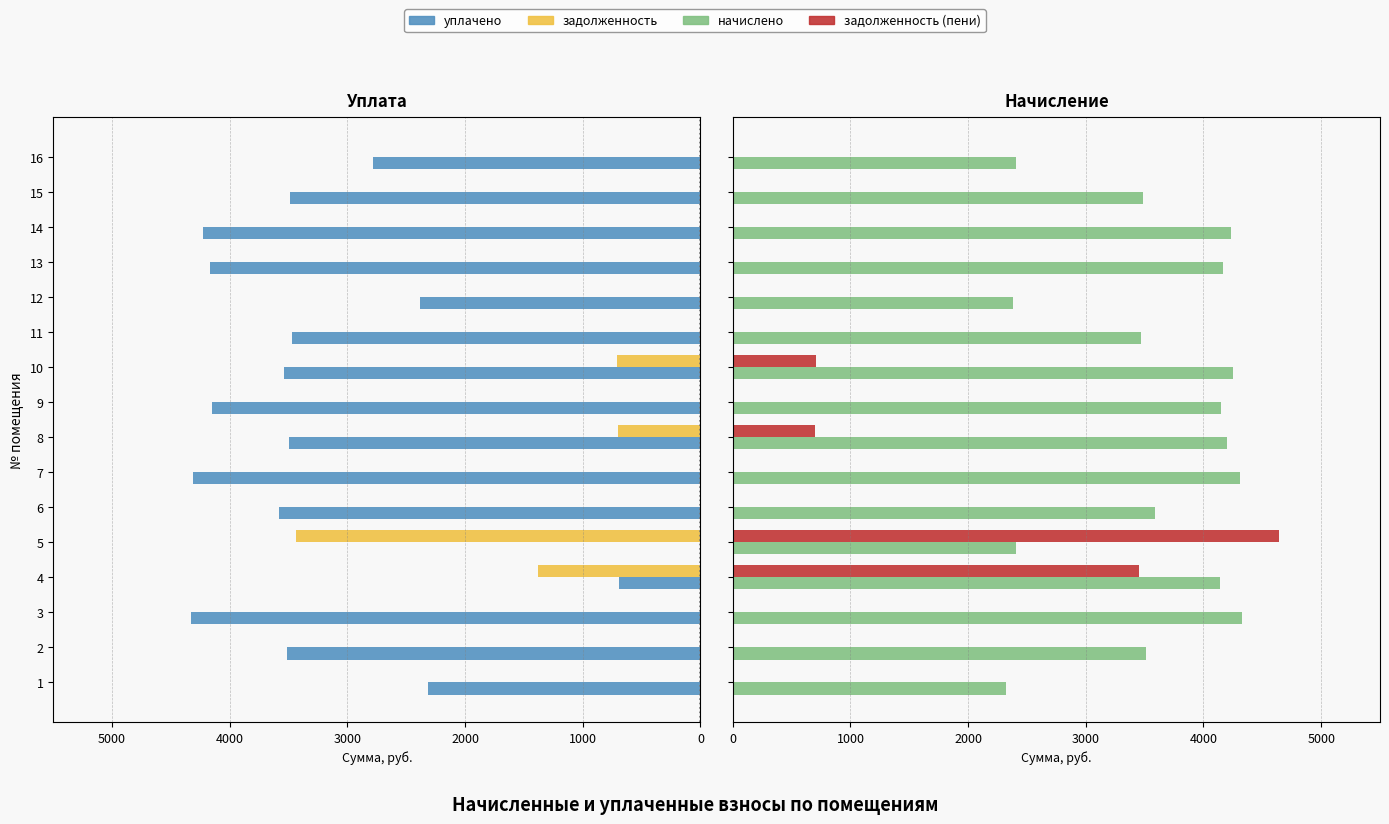

What is the minimum value for начислено?

2318.4